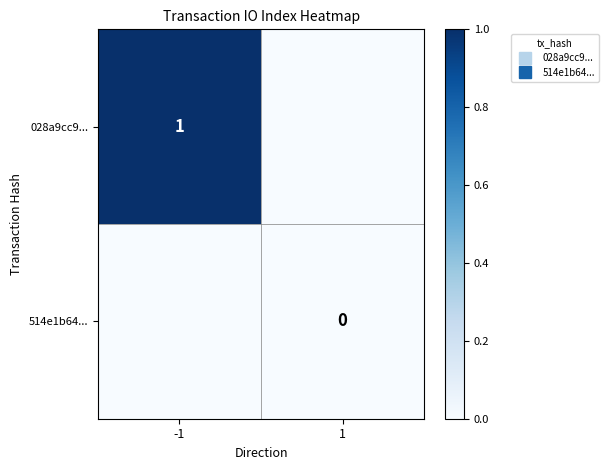

Where is 028a9cc9... nearest to the value 0?

1